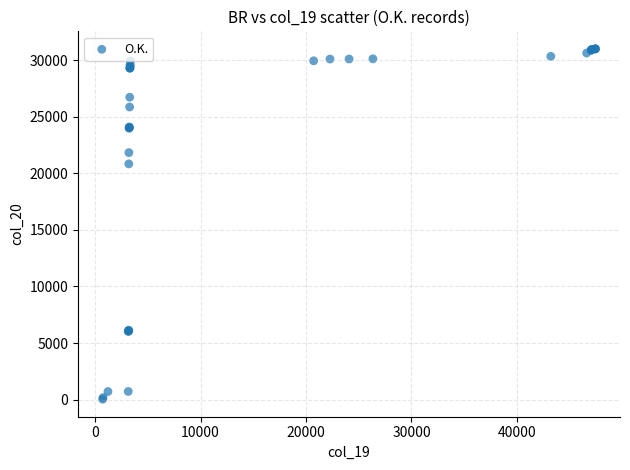

What Y value in the scatter plot is closest to 15517?

20833